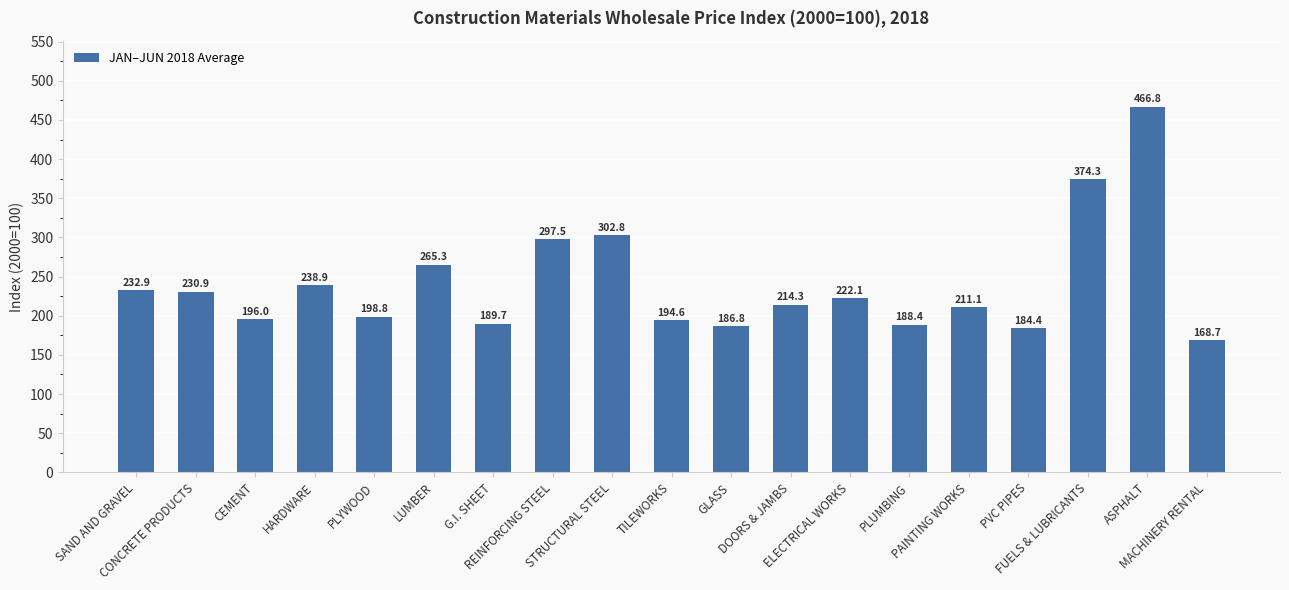

Rank the categories by value from highest to lowest.

ASPHALT, FUELS & LUBRICANTS, STRUCTURAL STEEL, REINFORCING STEEL, LUMBER, HARDWARE, SAND AND GRAVEL, CONCRETE PRODUCTS, ELECTRICAL WORKS, DOORS & JAMBS, PAINTING WORKS, PLYWOOD, CEMENT, TILEWORKS, G.I. SHEET, PLUMBING, GLASS, PVC PIPES, MACHINERY RENTAL